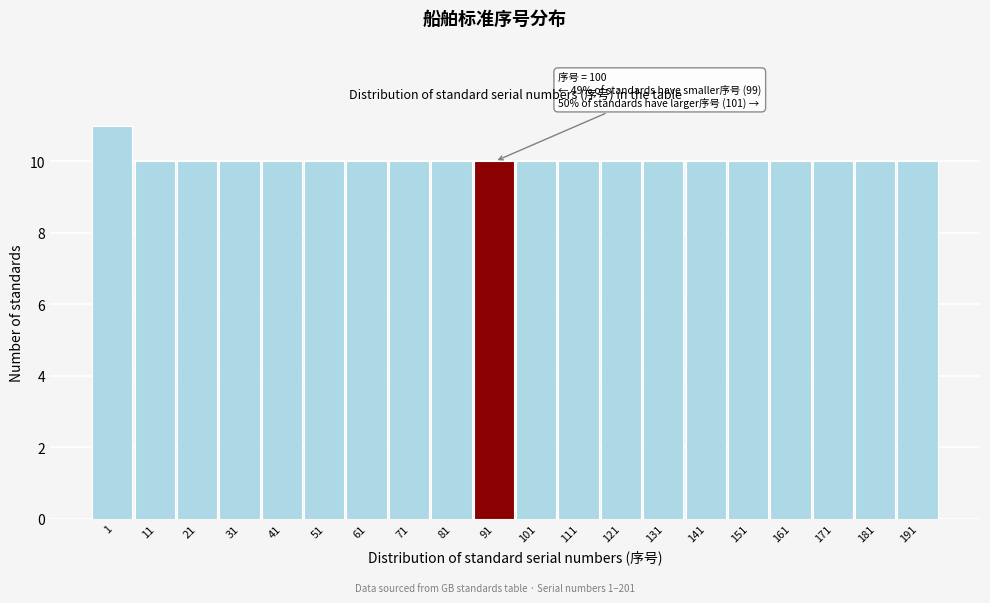

Reading left to right, list all the values displayed in this chart.

11	10	10	10	10	10	10	10	10	10	10	10	10	10	10	10	10	10	10	10